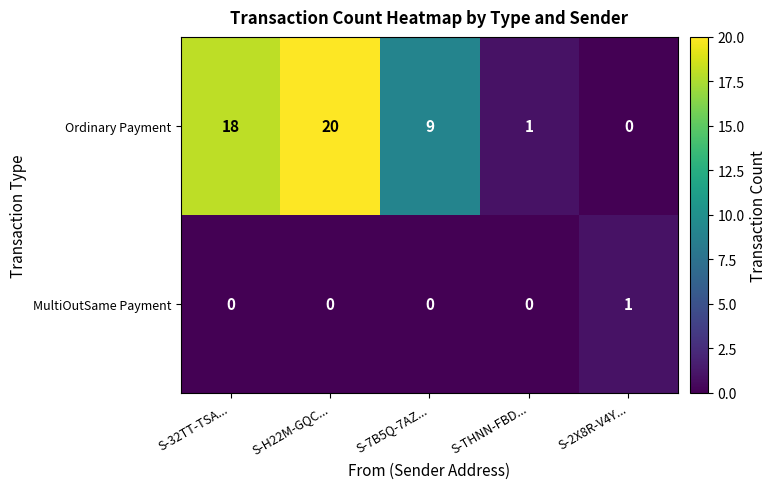

The value of Ordinary Payment at S-2X8R-V4Y... is 0. True or false?

True